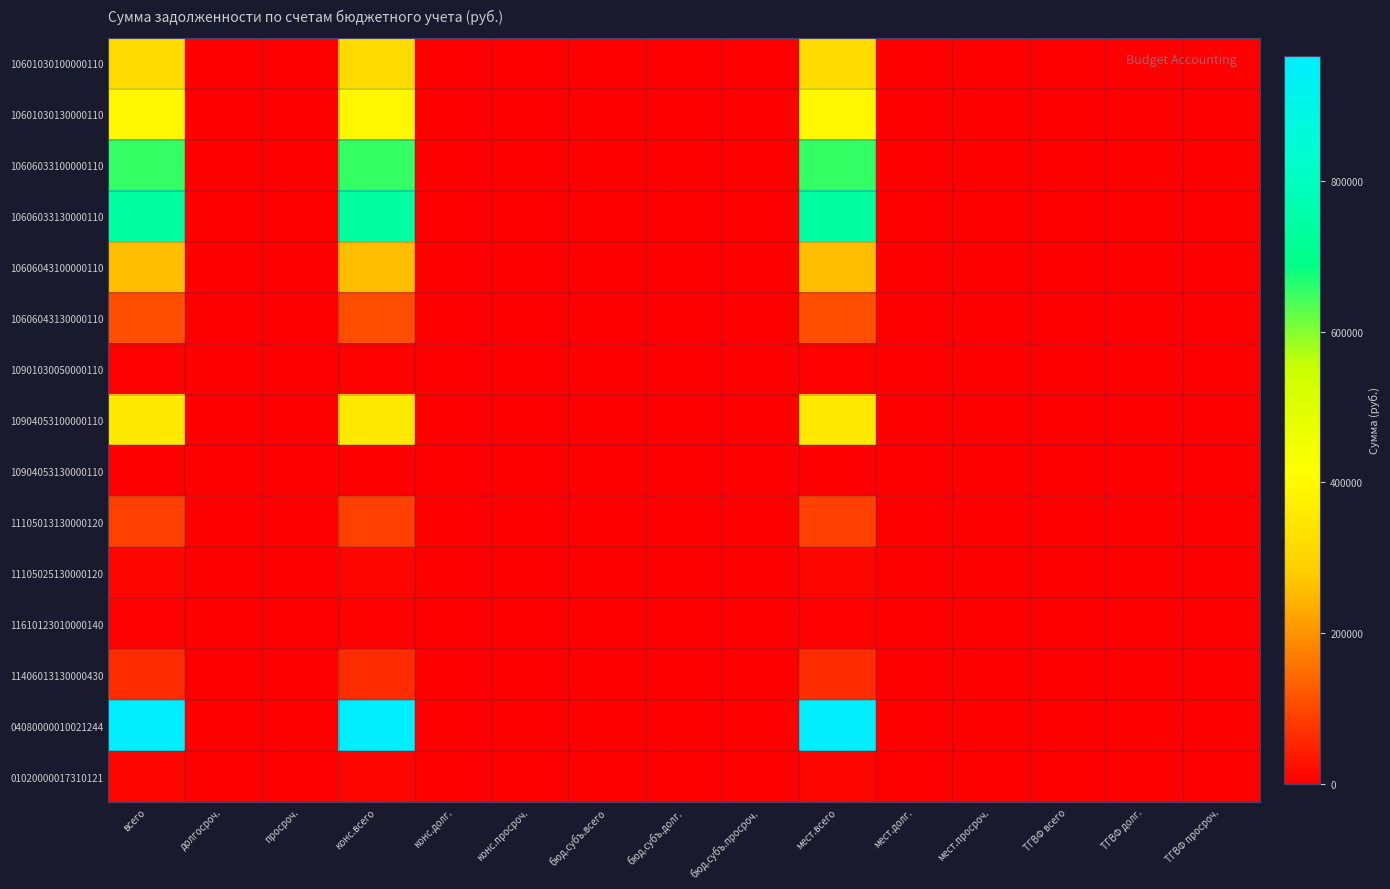

Between мест.долг. and конс.всего, which is larger?

конс.всего